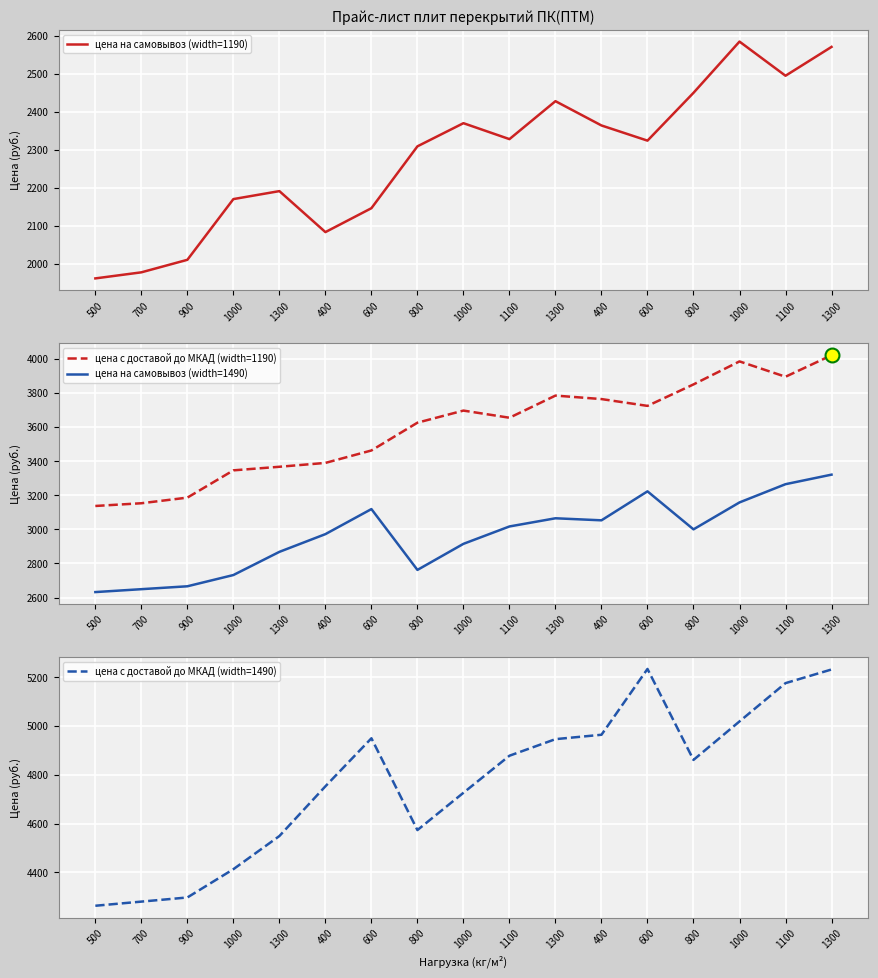

Rank the series at 1300 from lowest to highest value.

цена на самовывоз (width=1190), цена на самовывоз (width=1490), цена с доставой до МКАД (width=1190), цена с доставой до МКАД (width=1490)